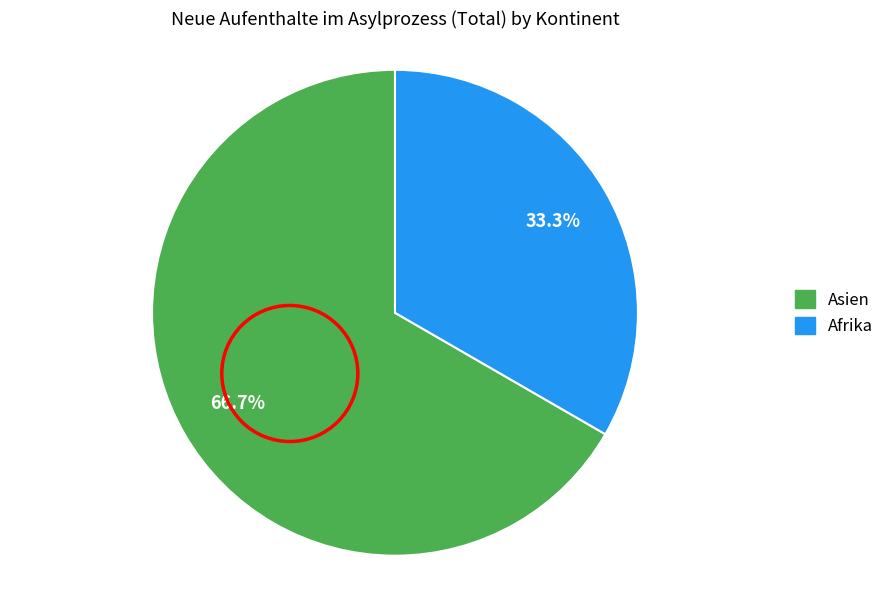

Is there a majority slice in this chart?

Yes